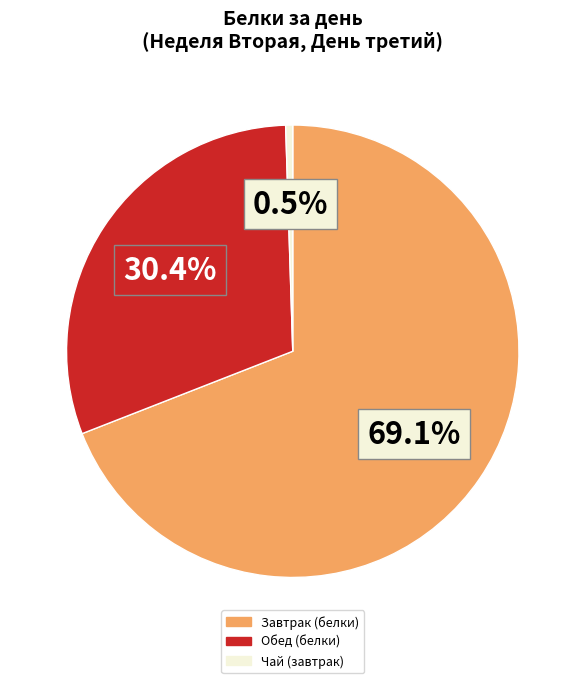

Is there a majority slice in this chart?

Yes